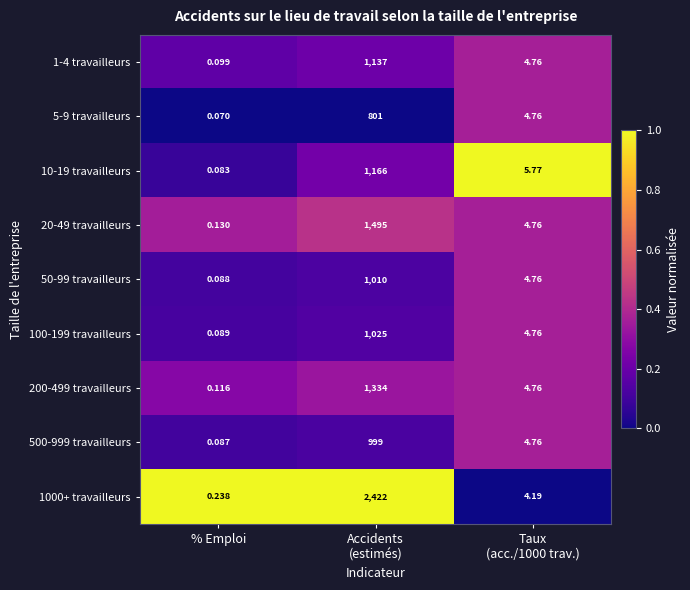

Which category has the lowest value across all series?

% Emploi